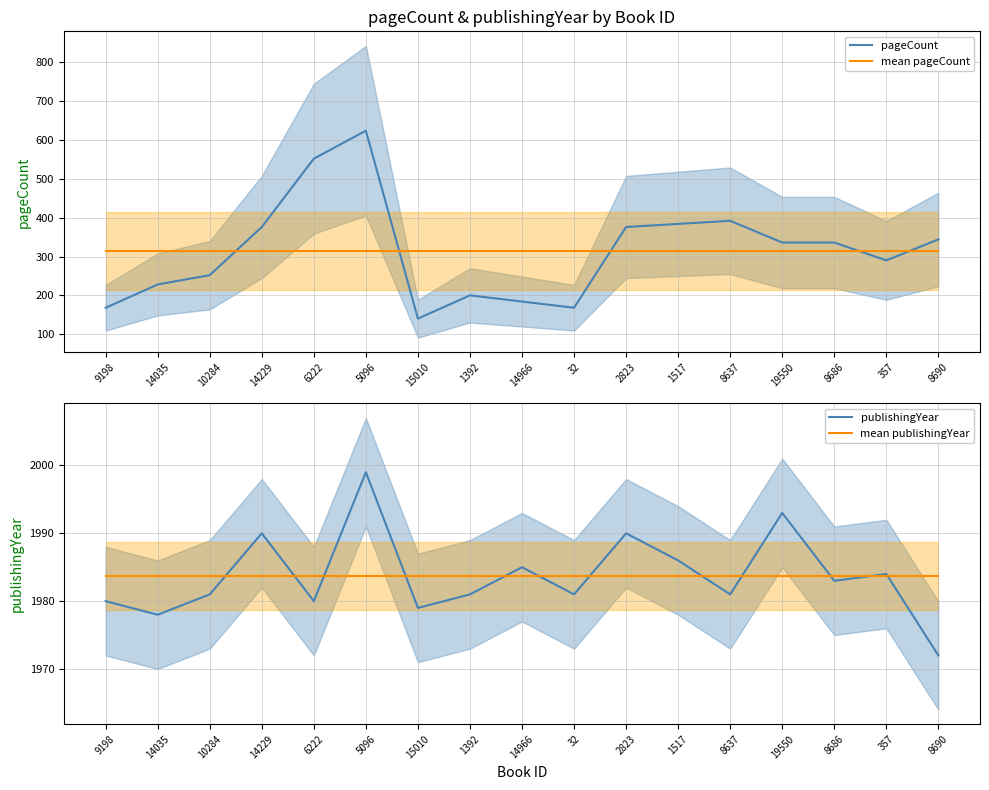

At how many categories does at least one series exceed 1644?

17